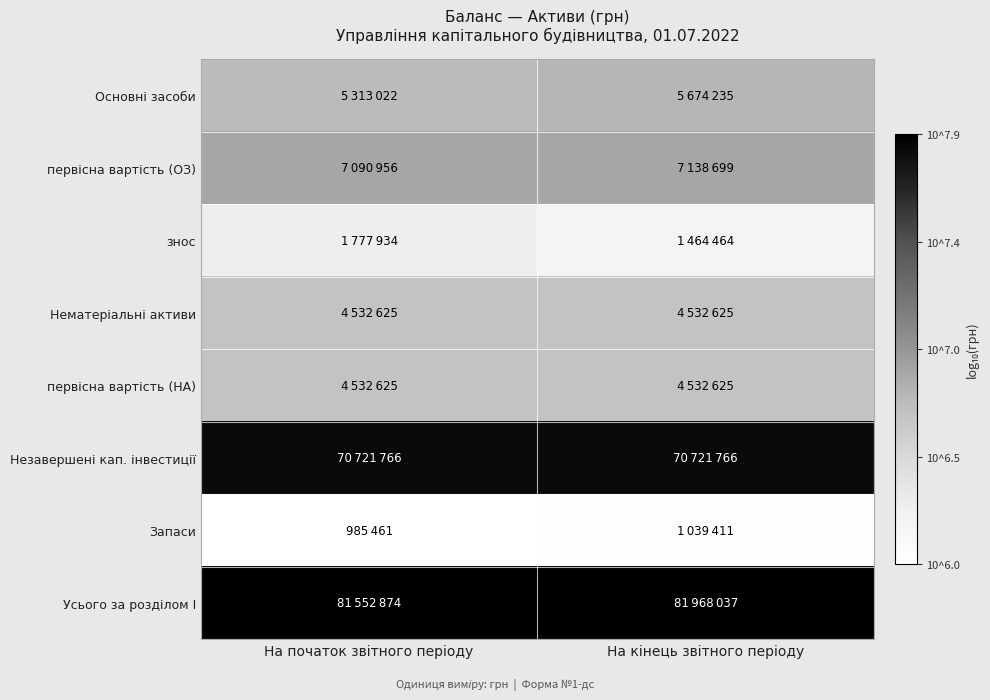

Between На кінець звітного періоду and На початок звітного періоду, which is larger?

На кінець звітного періоду